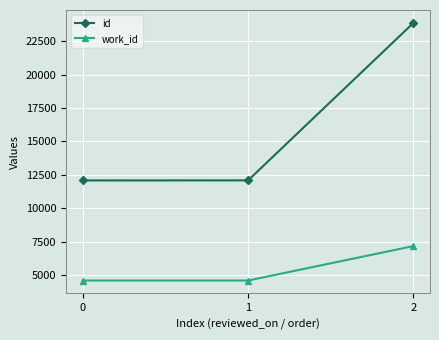

Is it true that work_id equals 6035 at 1?

False